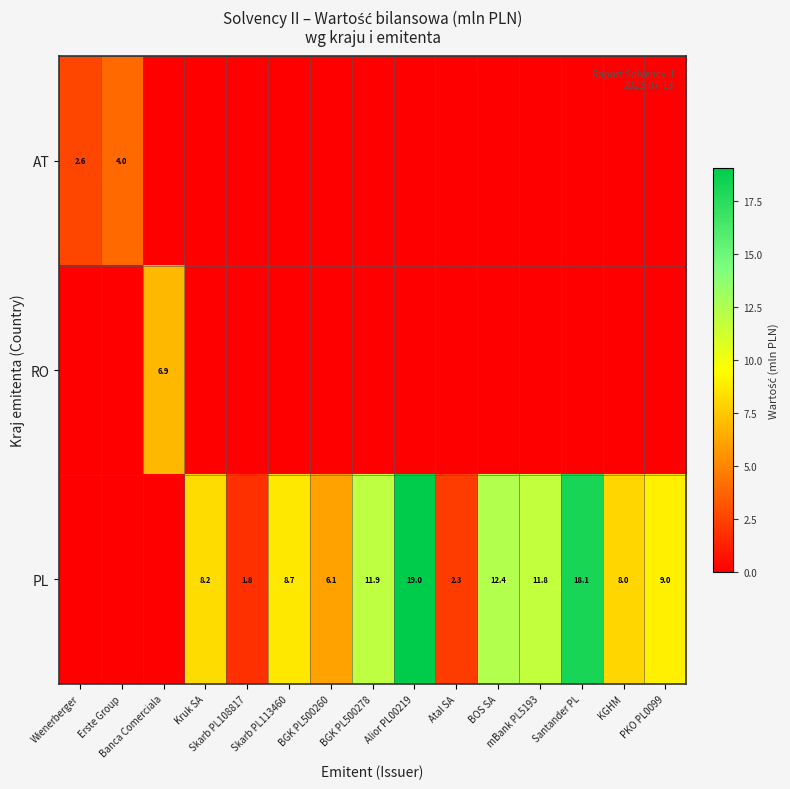

What is the difference between the maximum and minimum values in the PL series?

19.0